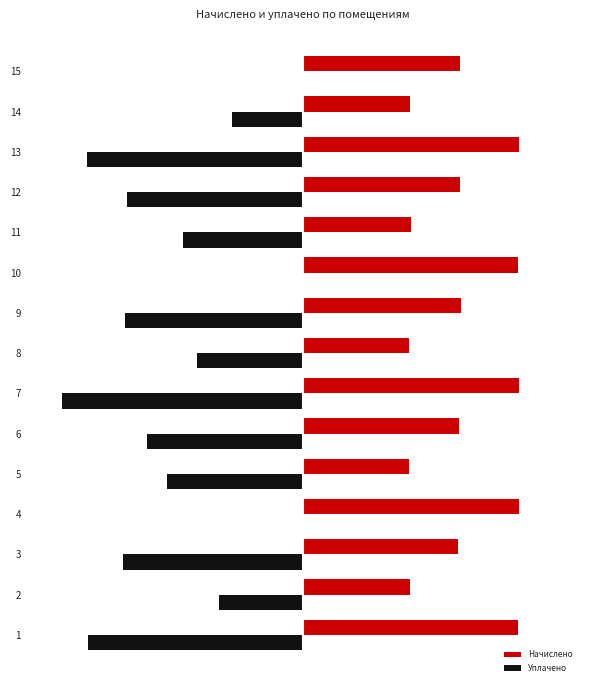

Rank the series by their average value, from lowest to highest.

Уплачено, Начислено